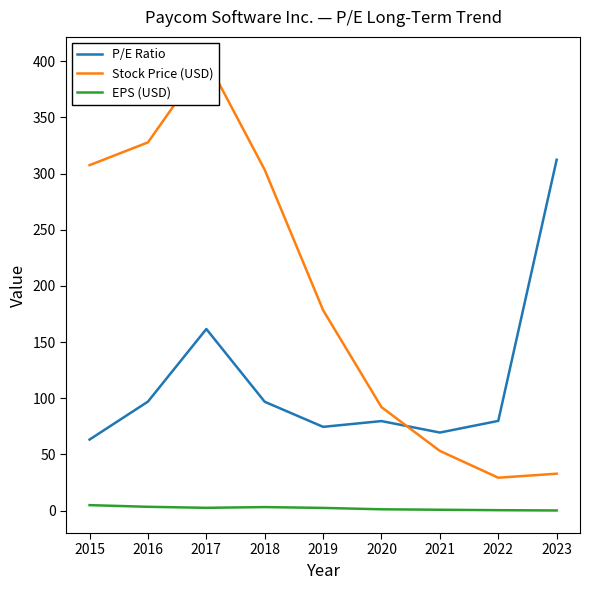

In P/E Ratio, how many points are higher than both neighbors (excluding endpoints)?

2